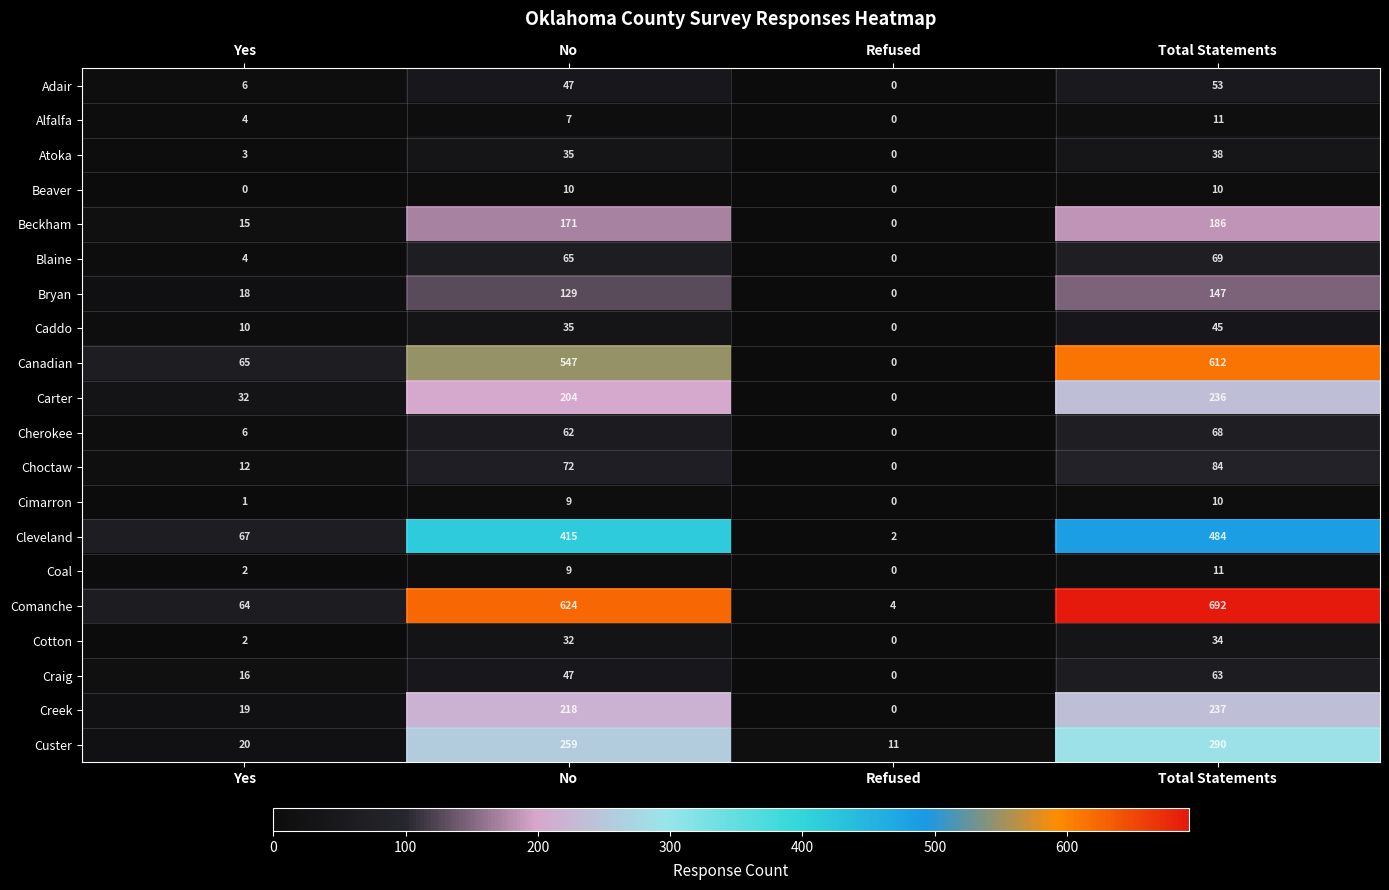

Which category has the highest value in the Custer series?

Total Statements